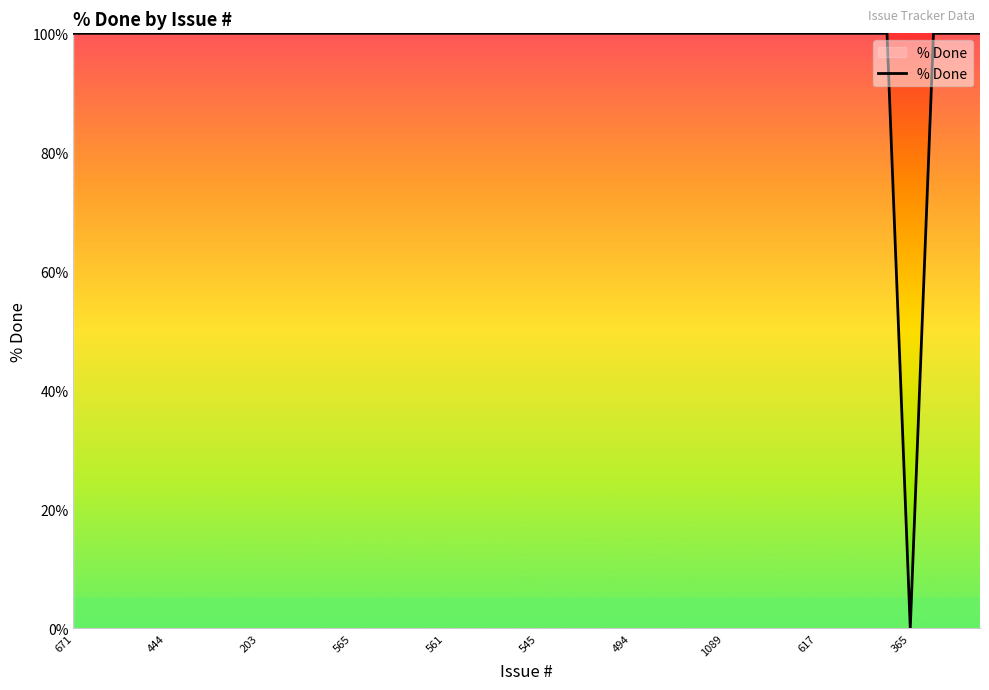

What is the difference between the maximum and minimum values?

100